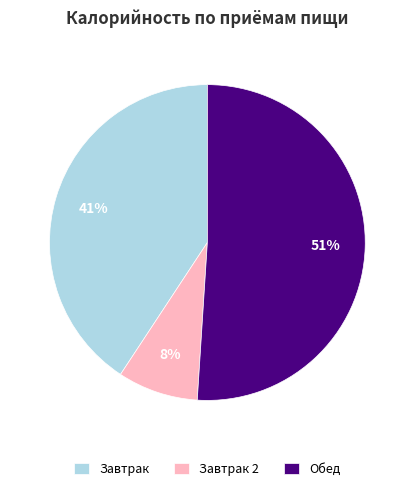

Is the sum of Обед and Завтрак greater than half?

Yes